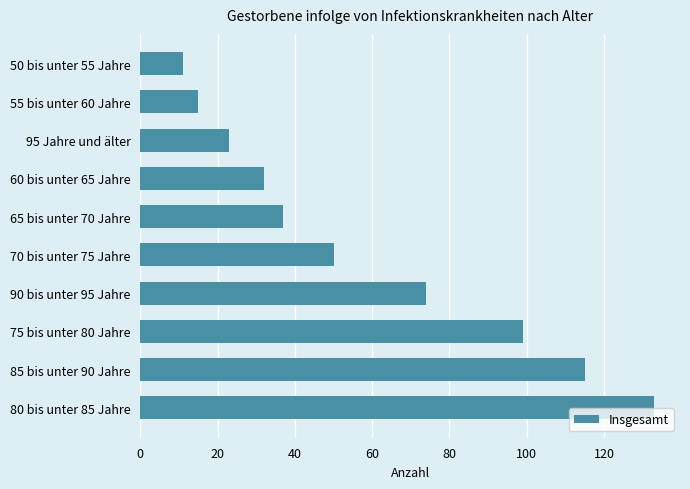

Where is the data nearest to the value 72?

90 bis unter 95 Jahre